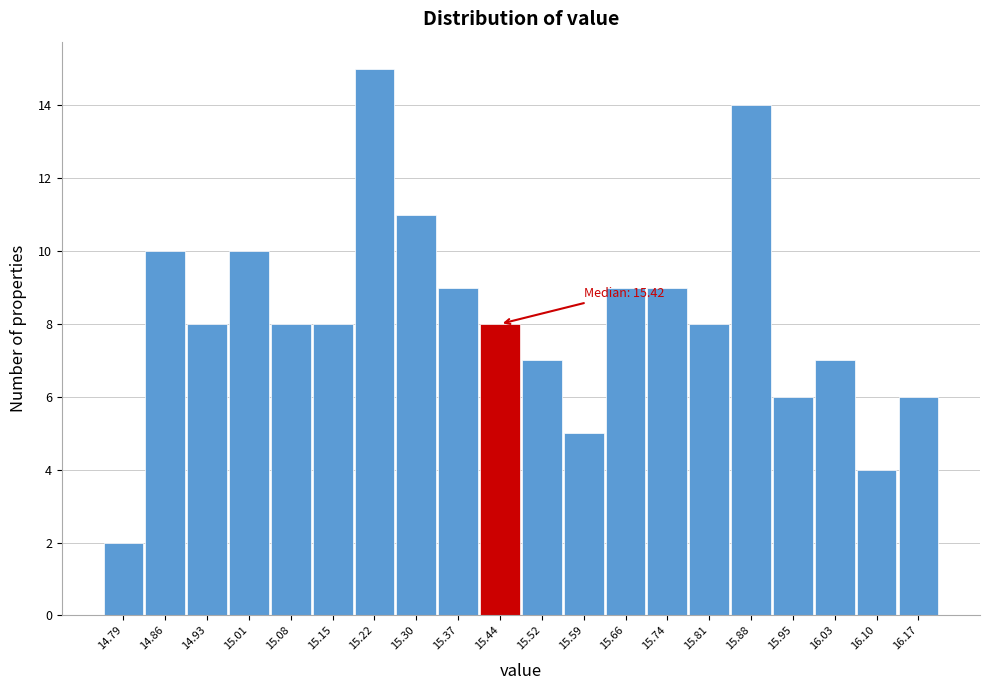

Over which range of the x-axis is the bar tallest?

15.188 to 15.261